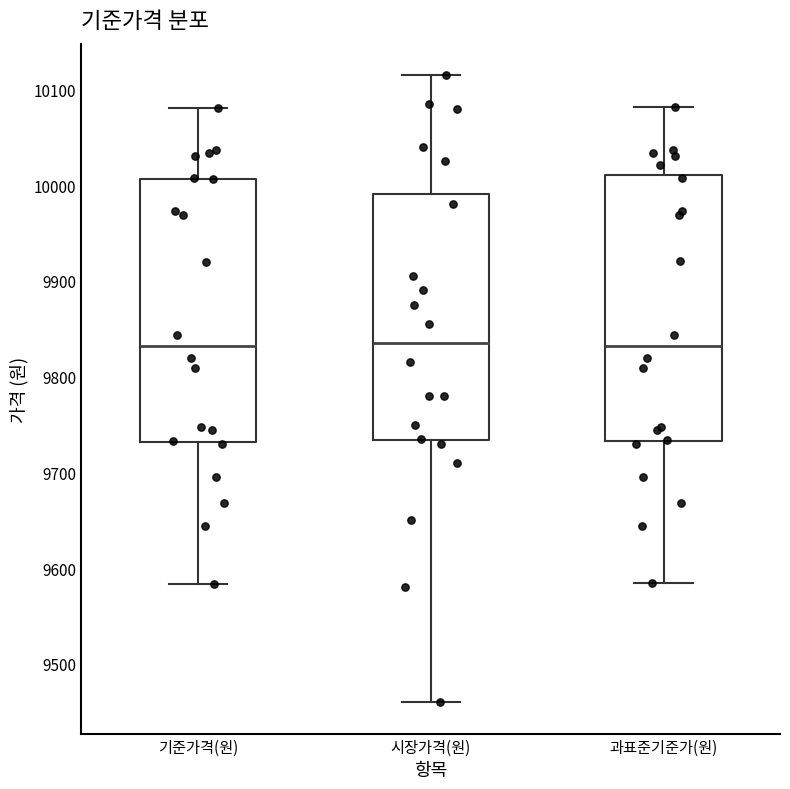

Reading left to right, read every box against the y-axis: the position of its median line, the range the box covers, and the ends of its whiskers. The values are not printed on the chart, so give them approximately, as read against the axis.

기준가격(원): median 9830, box 9730 to 10010, whiskers 9580 to 10080
시장가격(원): median 9840, box 9730 to 9990, whiskers 9460 to 10120
과표준기준가(원): median 9830, box 9730 to 10010, whiskers 9580 to 10080